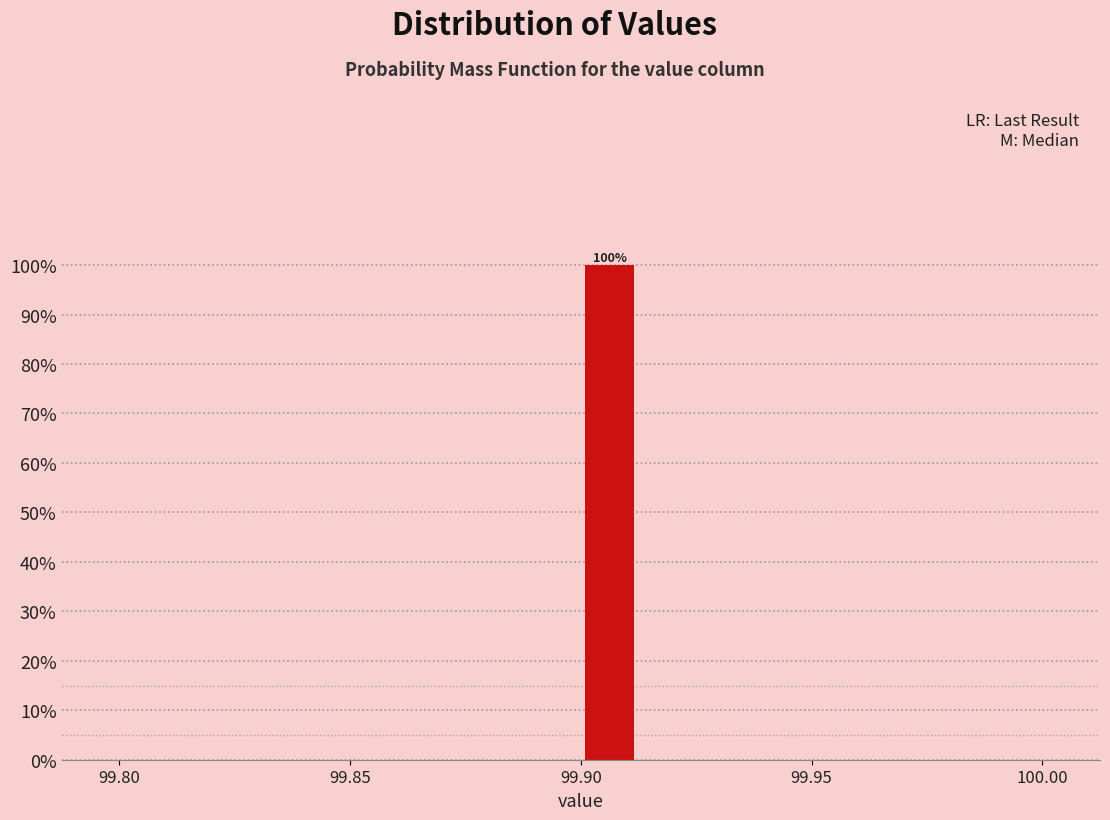

Read against the x-axis, roughly where is the centre of the tallest bar?

99.905